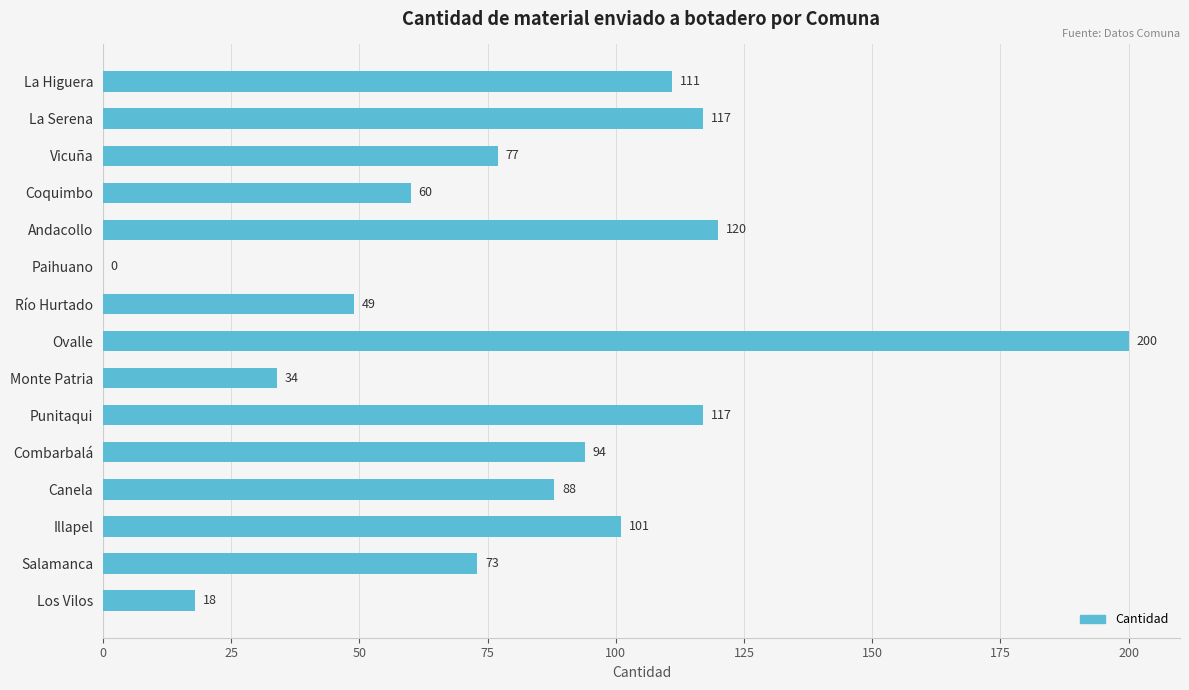

The value at La Higuera is 111. True or false?

True